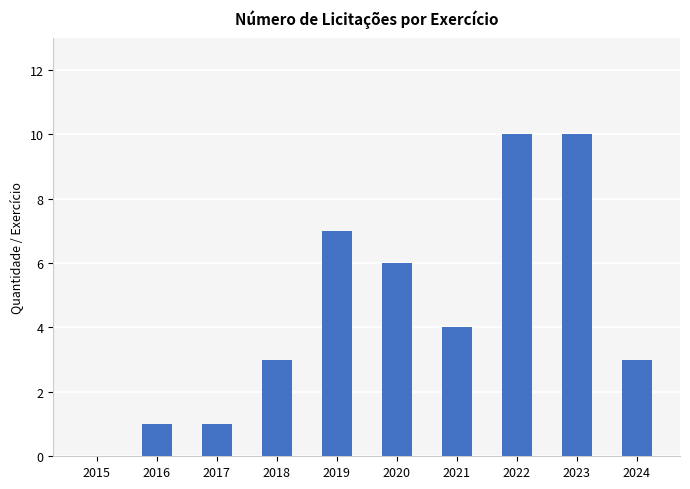

What is the sum of the values at 2018 and 2021?

7